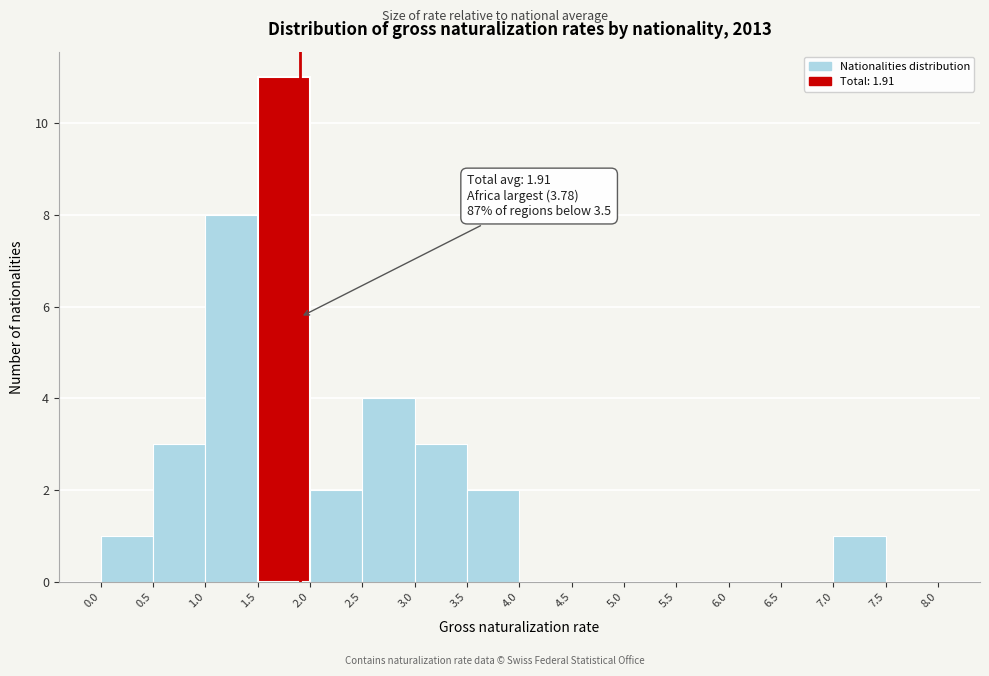

Over which range of the x-axis is the bar tallest?

1.5 to 2.0